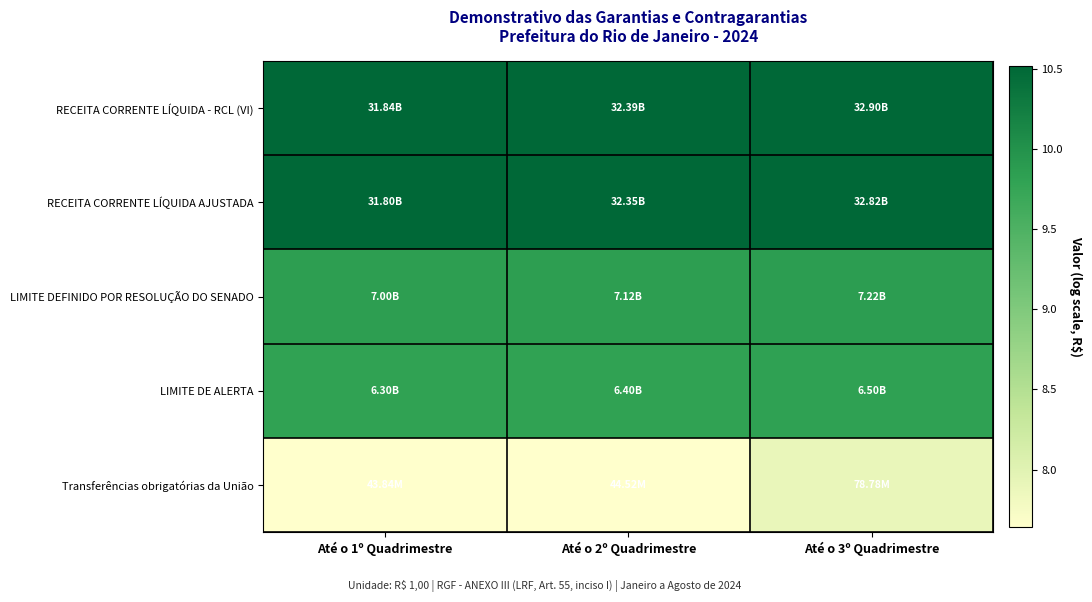

Rank the series by their maximum value, from lowest to highest.

Transferências obrigatórias da União, LIMITE DE ALERTA, LIMITE DEFINIDO POR RESOLUÇÃO DO SENADO, RECEITA CORRENTE LÍQUIDA AJUSTADA, RECEITA CORRENTE LÍQUIDA - RCL (VI)